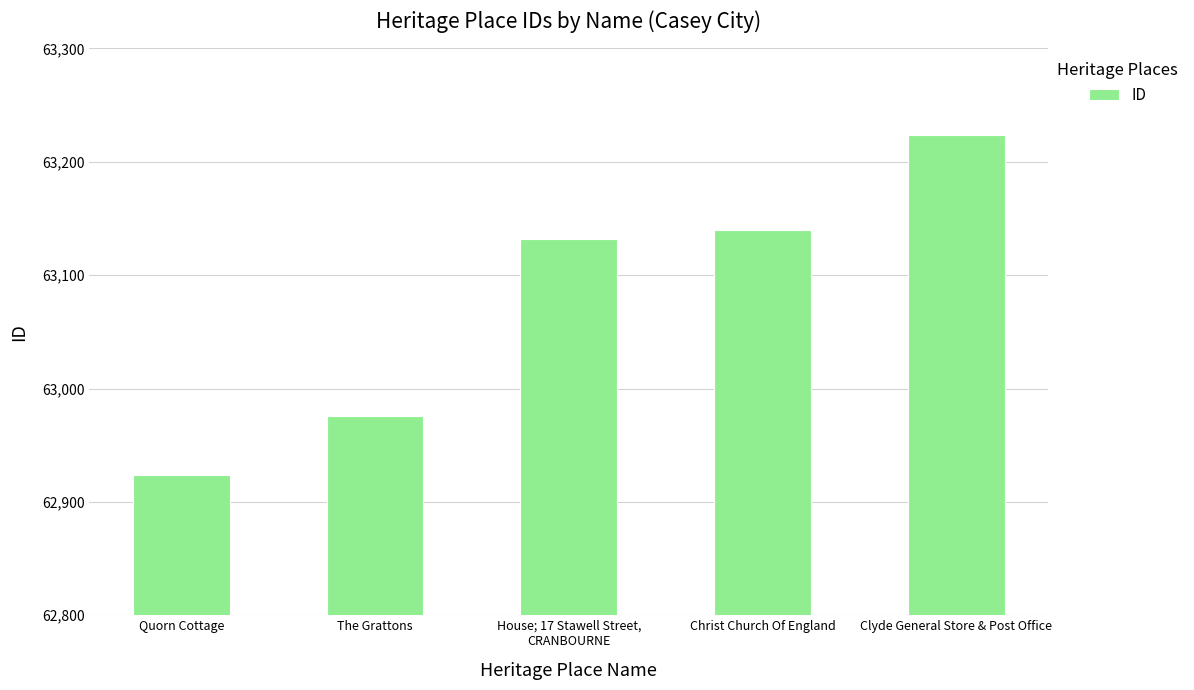

What position from the left is House; 17 Stawell Street,
CRANBOURNE?

3